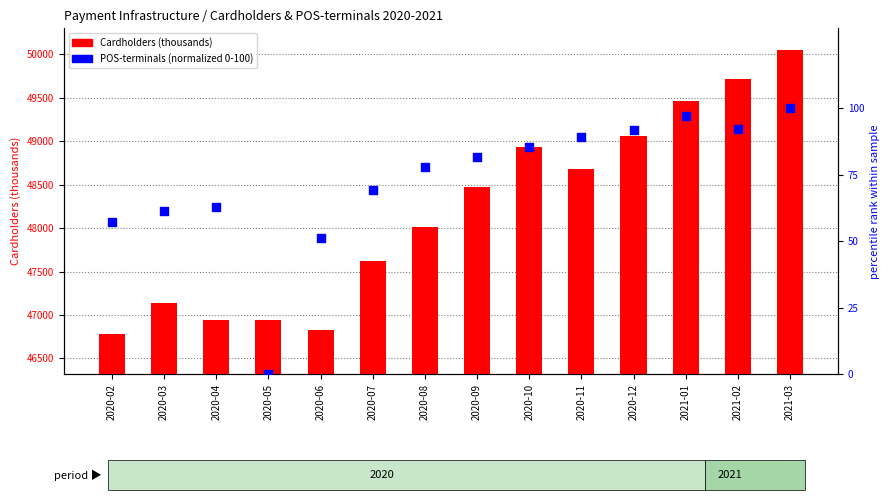

Which series has the largest Y range (max minus min)?

Cardholders (thousands)